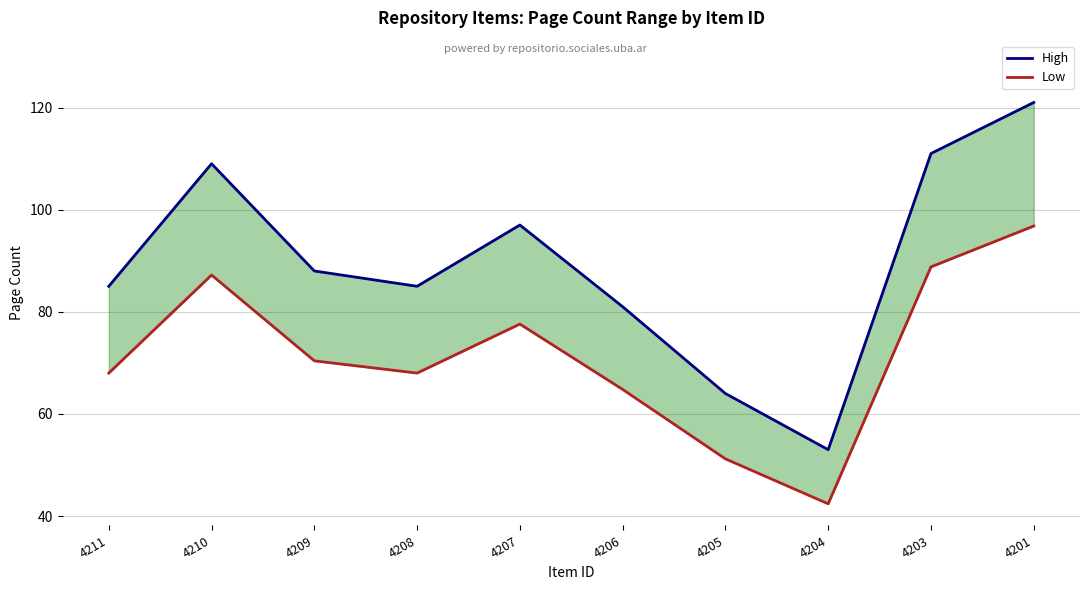

Between 4210 and 4205, which is larger?

4210